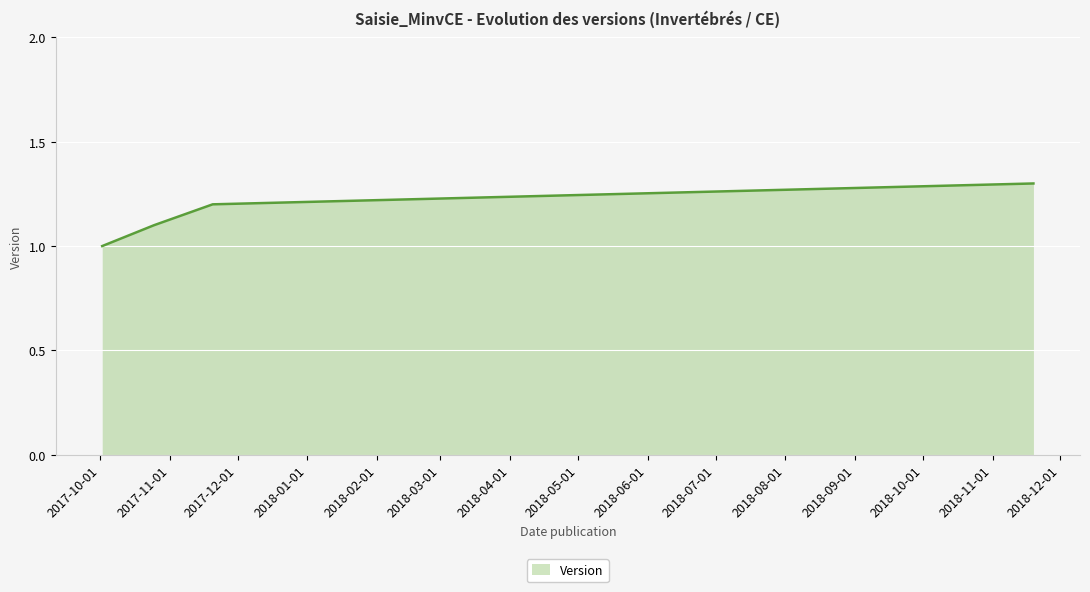

What is the sum of all values?

4.6